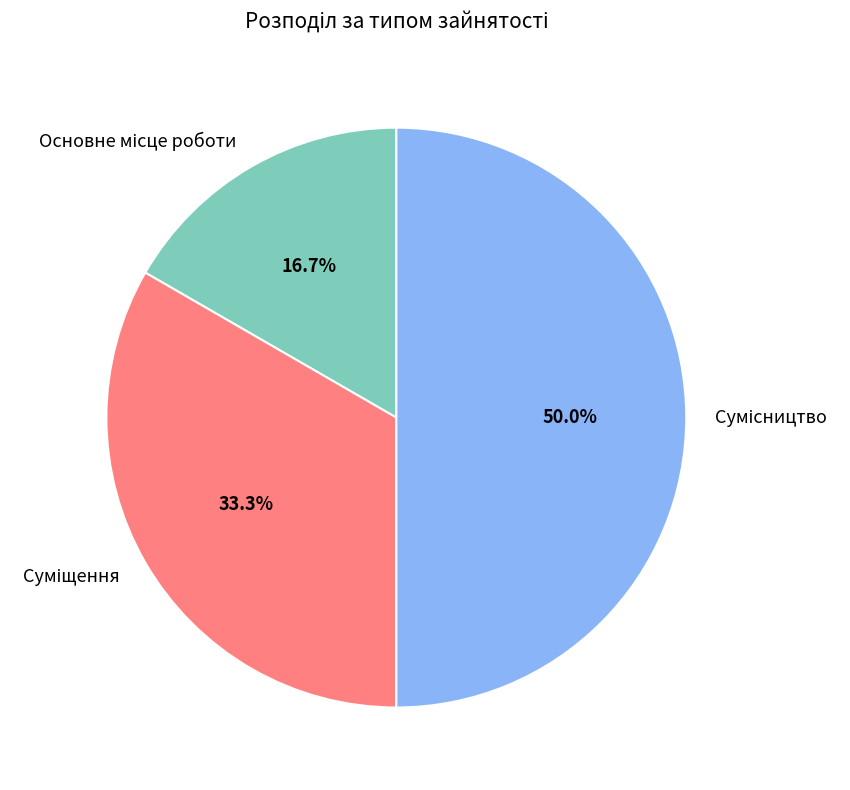

Count the number of slices in the pie.

3